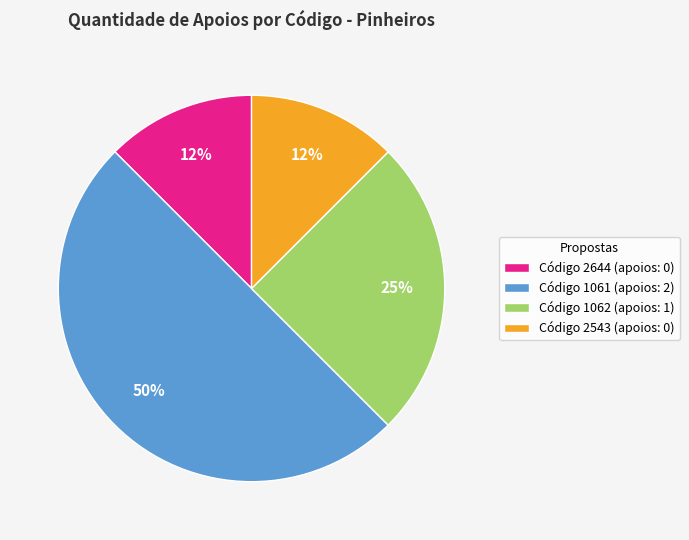

The Código 1062 (apoios: 1) slice represents 33% of the pie. True or false?

False